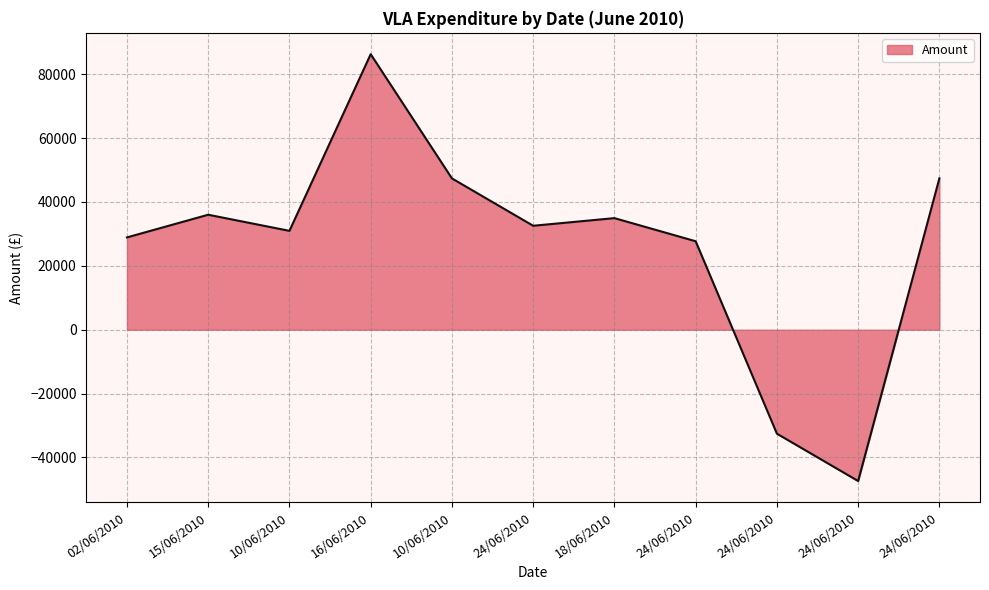

Rank the categories by value from lowest to highest.

24/06/2010, 24/06/2010, 24/06/2010, 02/06/2010, 10/06/2010, 24/06/2010, 18/06/2010, 15/06/2010, 10/06/2010, 24/06/2010, 16/06/2010